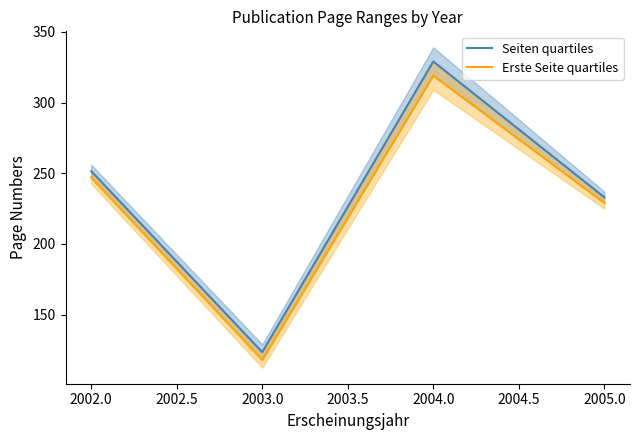

Reading right to left, list all the values displayed in this chart.

Seiten quartiles: 233.0	329.0	123.5	251.5
Erste Seite quartiles: 229.0	319.0	118.0	247.0